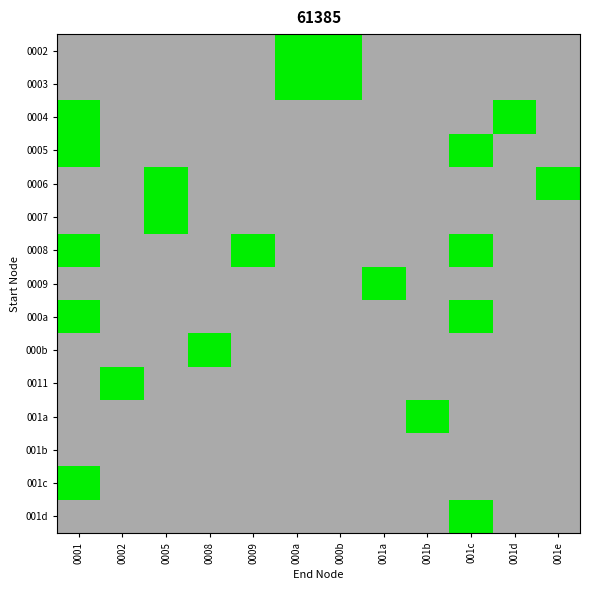

Reading left to right, list all the values displayed in this chart.

0002: 0001=0	0002=0	0005=0	0008=0	0009=0	000a=1	000b=1	001a=0	001b=0	001c=0	001d=0	001e=0
0003: 0001=0	0002=0	0005=0	0008=0	0009=0	000a=1	000b=1	001a=0	001b=0	001c=0	001d=0	001e=0
0004: 0001=1	0002=0	0005=0	0008=0	0009=0	000a=0	000b=0	001a=0	001b=0	001c=0	001d=1	001e=0
0005: 0001=1	0002=0	0005=0	0008=0	0009=0	000a=0	000b=0	001a=0	001b=0	001c=1	001d=0	001e=0
0006: 0001=0	0002=0	0005=1	0008=0	0009=0	000a=0	000b=0	001a=0	001b=0	001c=0	001d=0	001e=1
0007: 0001=0	0002=0	0005=1	0008=0	0009=0	000a=0	000b=0	001a=0	001b=0	001c=0	001d=0	001e=0
0008: 0001=1	0002=0	0005=0	0008=0	0009=1	000a=0	000b=0	001a=0	001b=0	001c=1	001d=0	001e=0
0009: 0001=0	0002=0	0005=0	0008=0	0009=0	000a=0	000b=0	001a=1	001b=0	001c=0	001d=0	001e=0
000a: 0001=1	0002=0	0005=0	0008=0	0009=0	000a=0	000b=0	001a=0	001b=0	001c=1	001d=0	001e=0
000b: 0001=0	0002=0	0005=0	0008=1	0009=0	000a=0	000b=0	001a=0	001b=0	001c=0	001d=0	001e=0
0011: 0001=0	0002=1	0005=0	0008=0	0009=0	000a=0	000b=0	001a=0	001b=0	001c=0	001d=0	001e=0
001a: 0001=0	0002=0	0005=0	0008=0	0009=0	000a=0	000b=0	001a=0	001b=1	001c=0	001d=0	001e=0
001b: 0001=0	0002=0	0005=0	0008=0	0009=0	000a=0	000b=0	001a=0	001b=0	001c=0	001d=0	001e=0
001c: 0001=1	0002=0	0005=0	0008=0	0009=0	000a=0	000b=0	001a=0	001b=0	001c=0	001d=0	001e=0
001d: 0001=0	0002=0	0005=0	0008=0	0009=0	000a=0	000b=0	001a=0	001b=0	001c=1	001d=0	001e=0